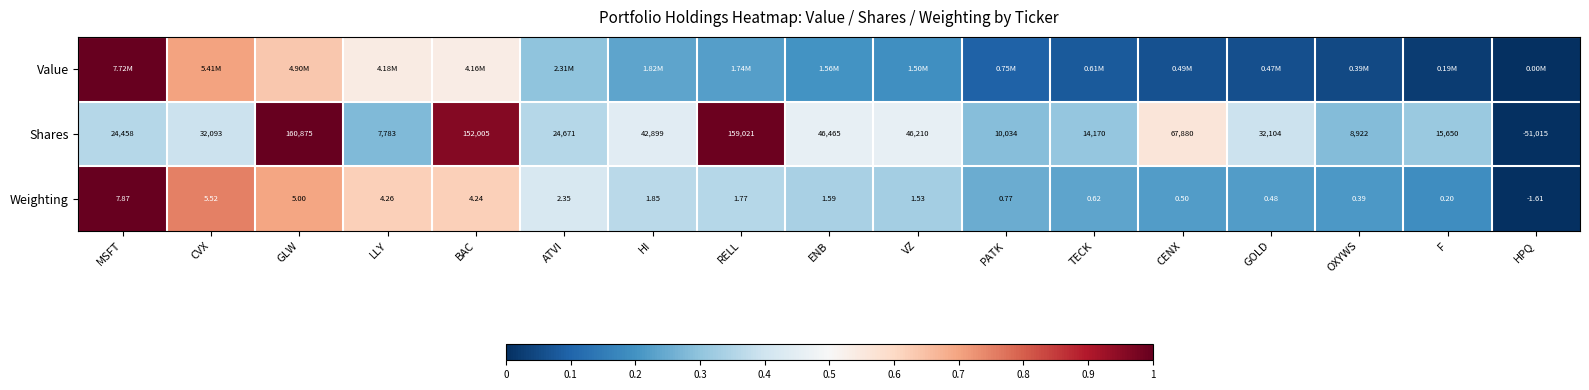

At which label does Weighting reach its peak?

MSFT